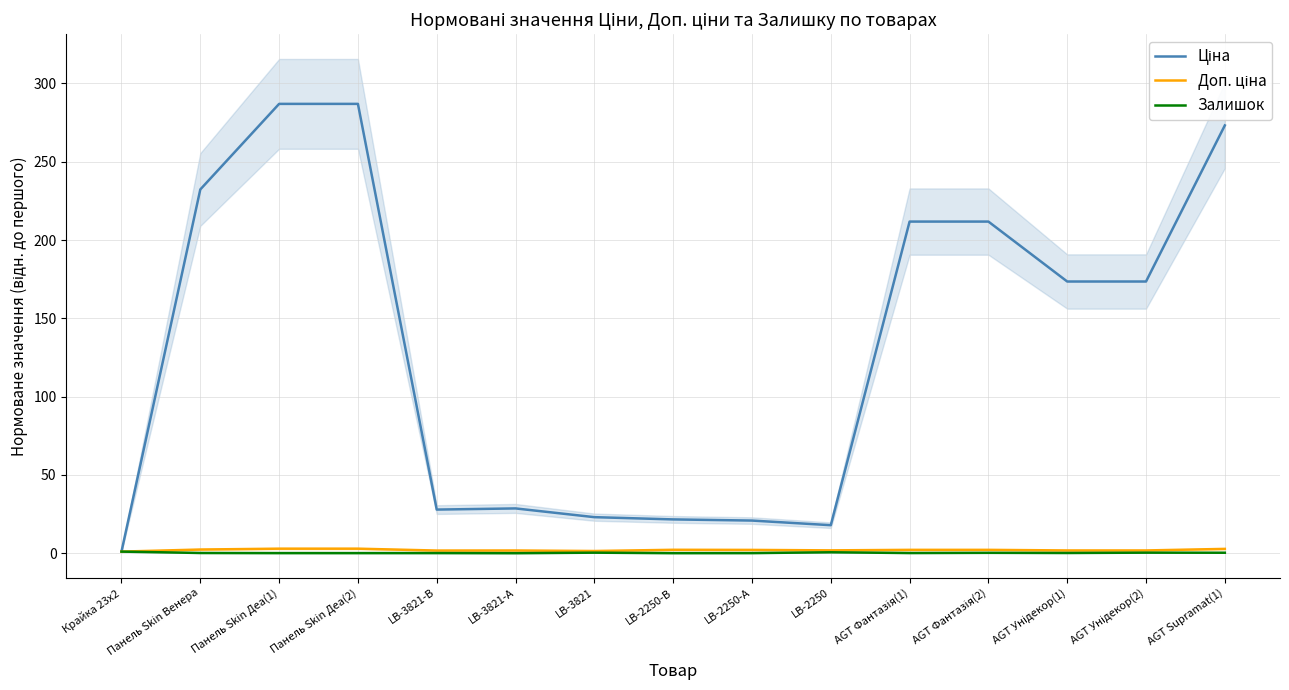

What position from the left is AGT Фантазія(2)?

12